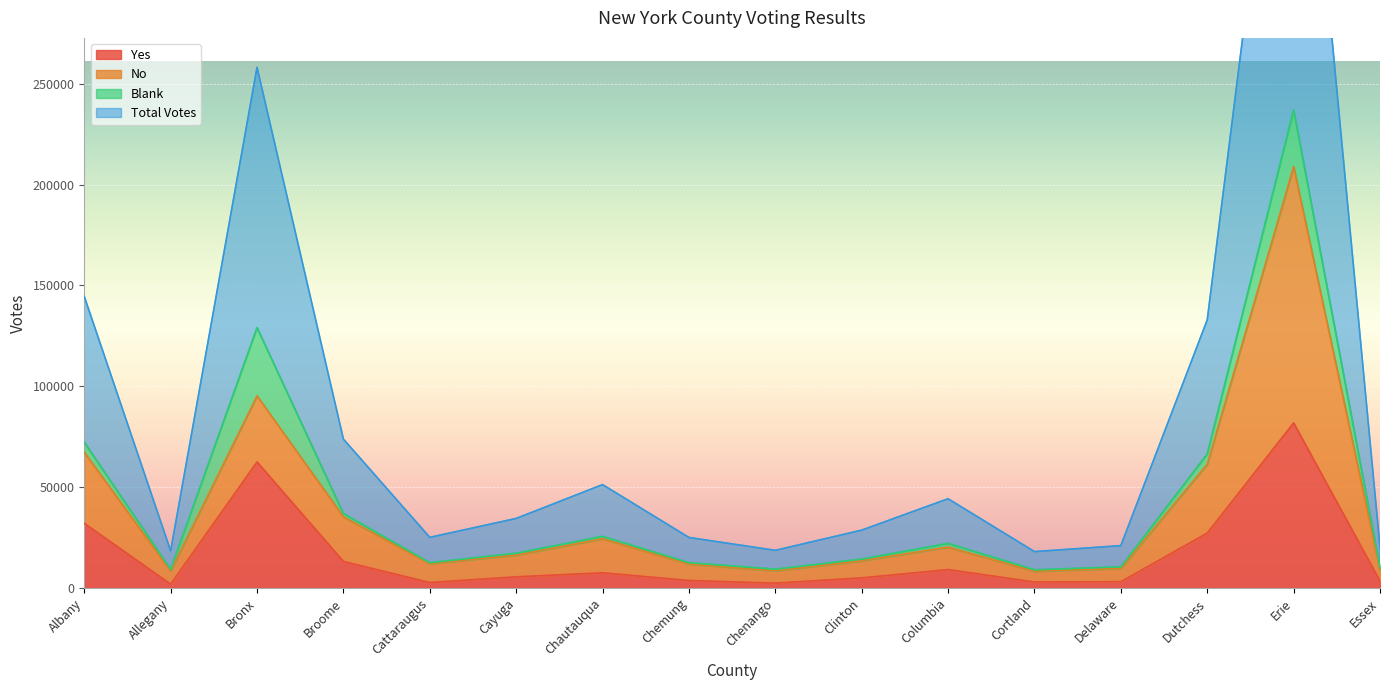

True or false: Yes has a value of 9138 at Columbia.

True